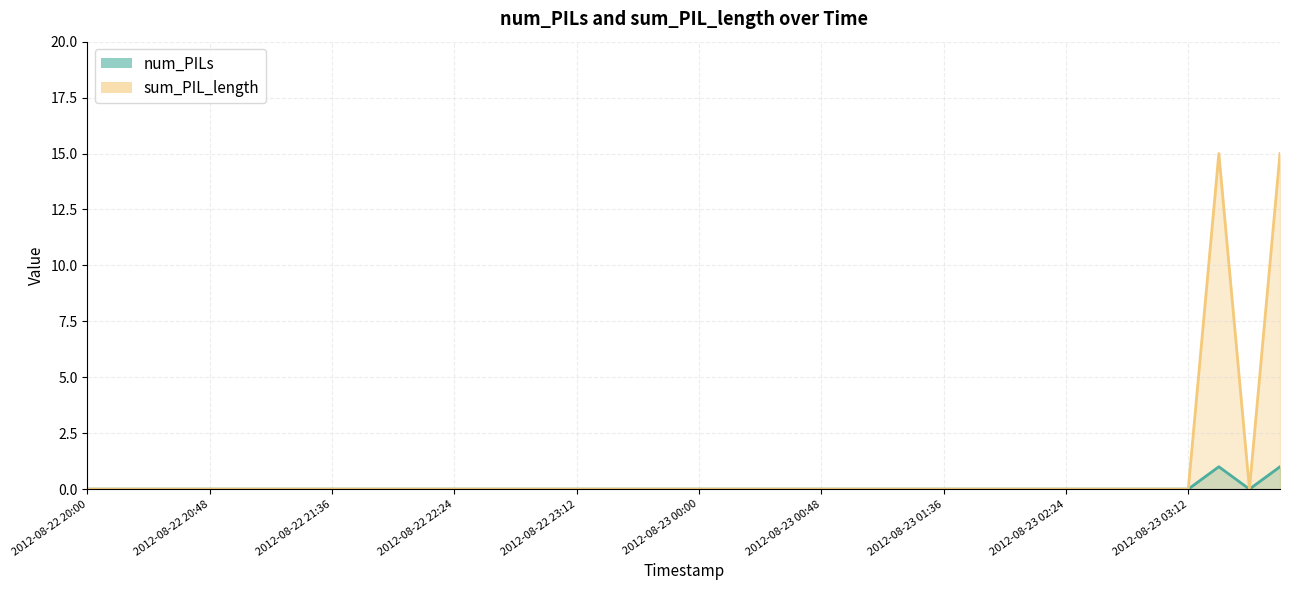

Is it true that num_PILs equals 1 at 2012-08-22 20:24?

False